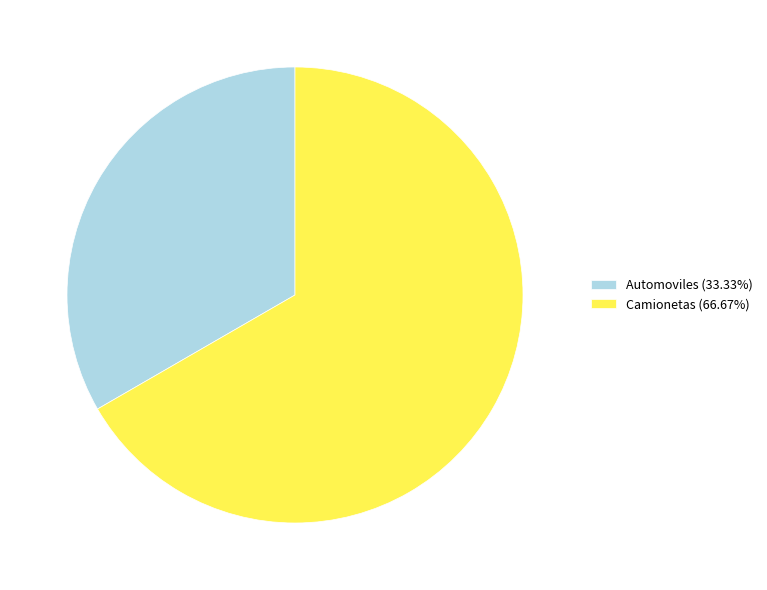

What is the smallest slice in the pie chart?

Automoviles